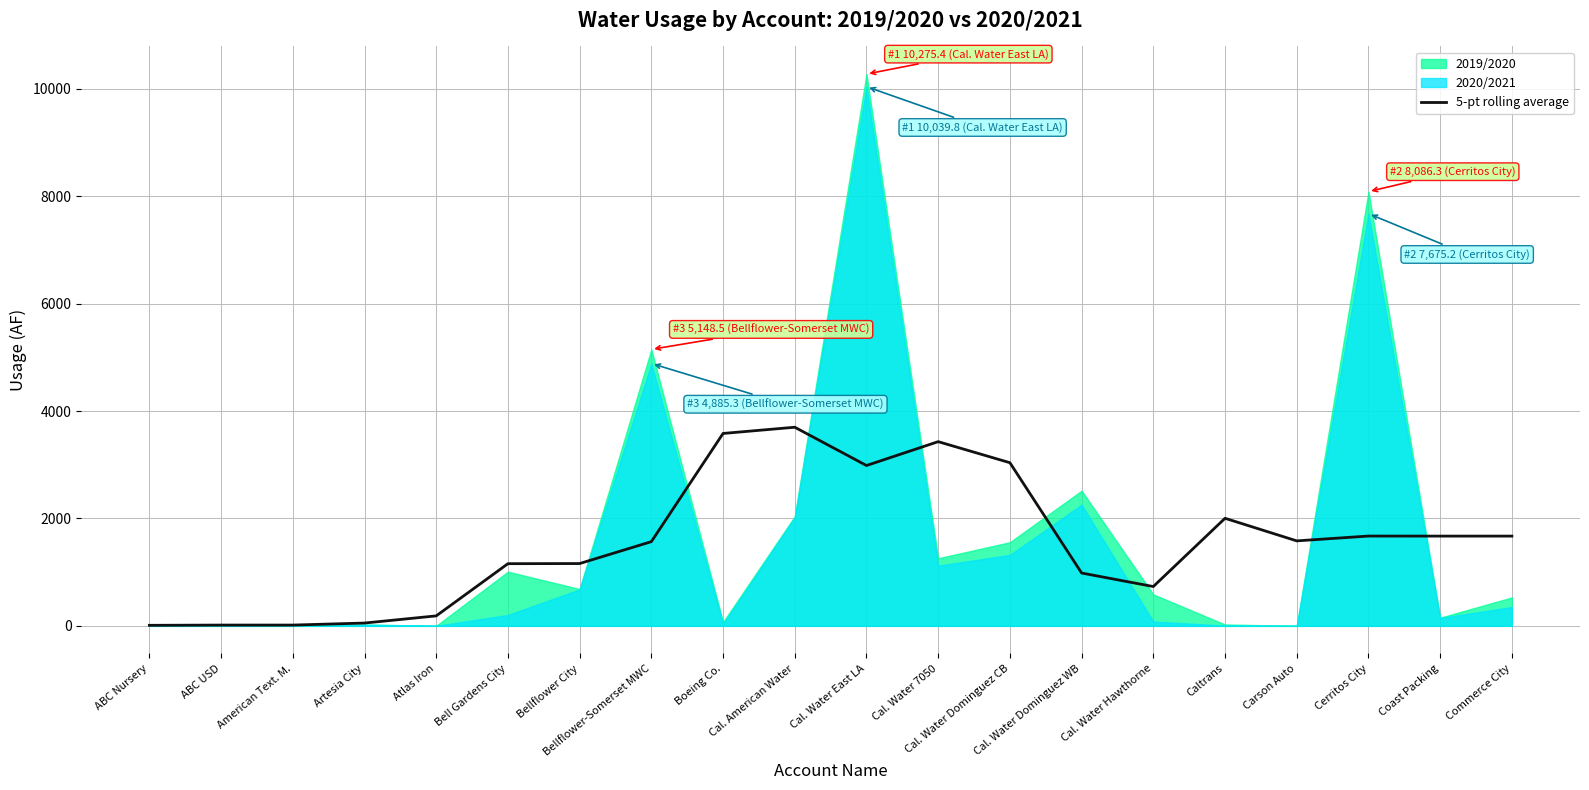

True or false: the data shows 1671.3 at Coast Packing.

True